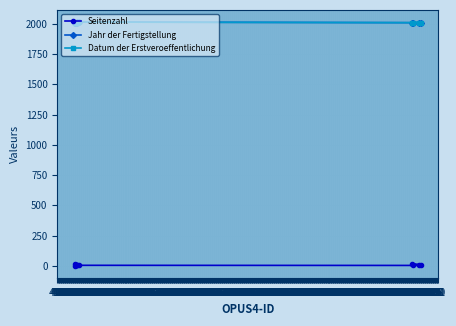

How many values in the Jahr der Fertigstellung series exceed 2010?

4